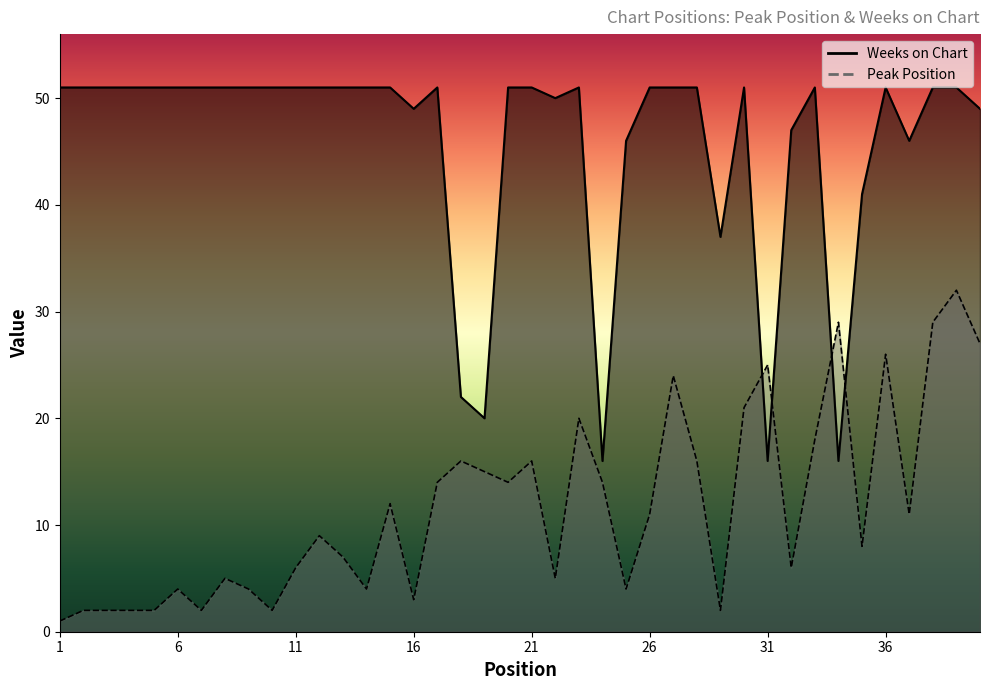

Which series has the largest total across all categories?

Weeks on Chart